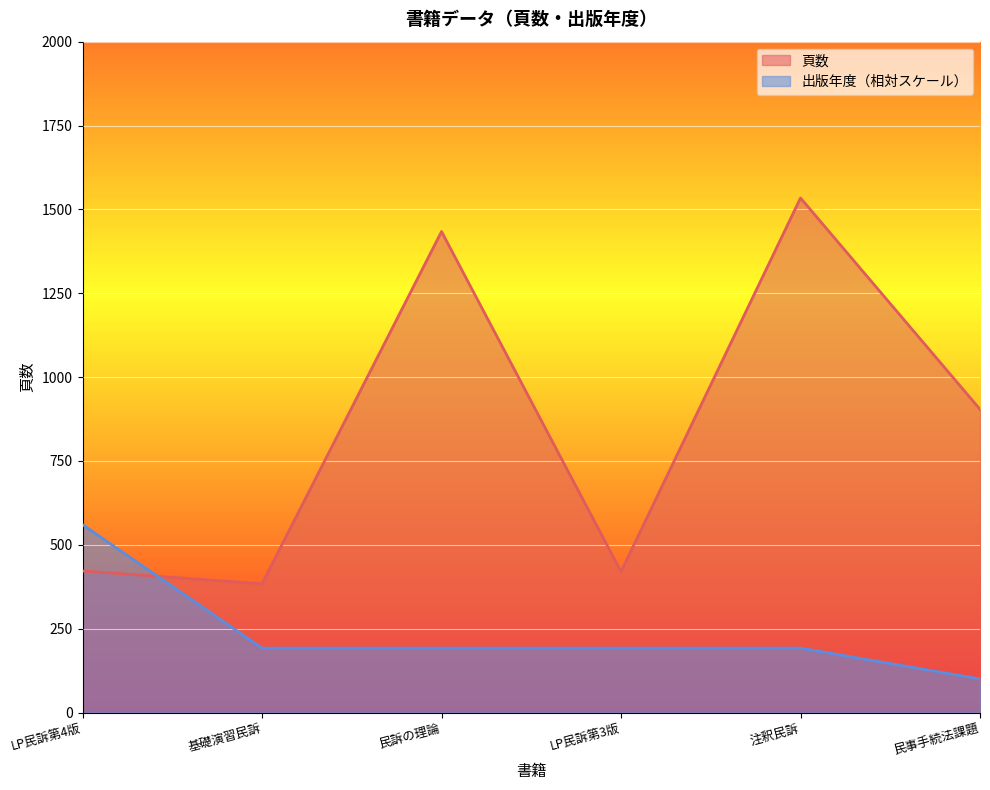

Where is 頁数 nearest to the value 959?

民事手続法課題